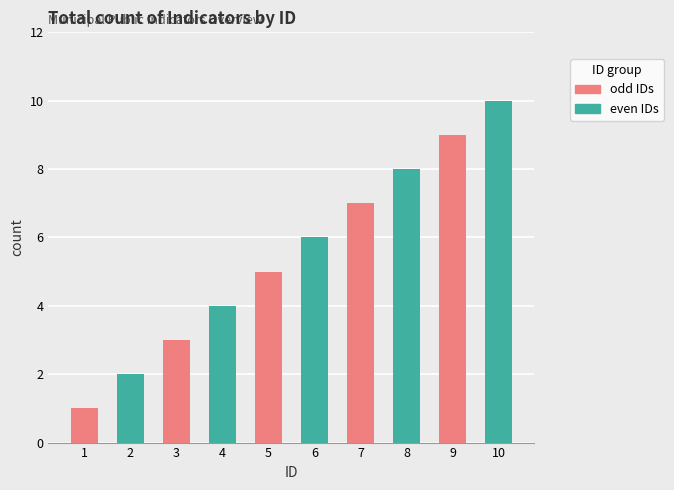

Count the number of data series in this chart.

1